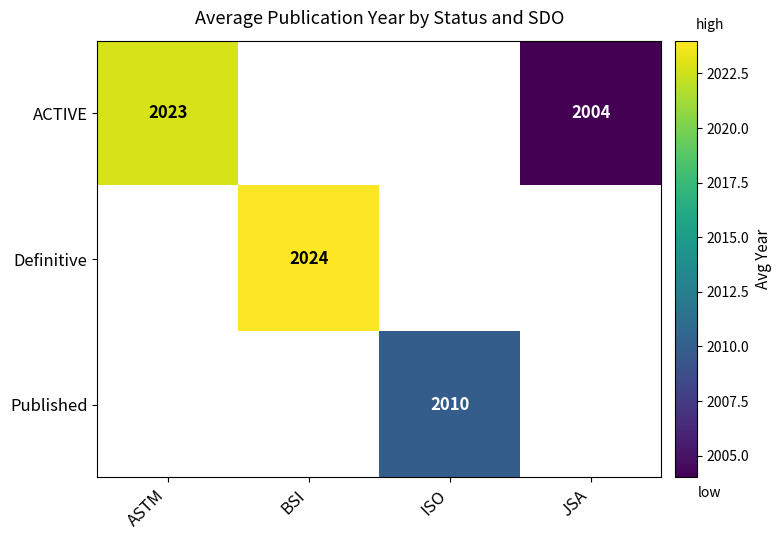

What is the sum of the ACTIVE values at JSA and ASTM?

4027.0